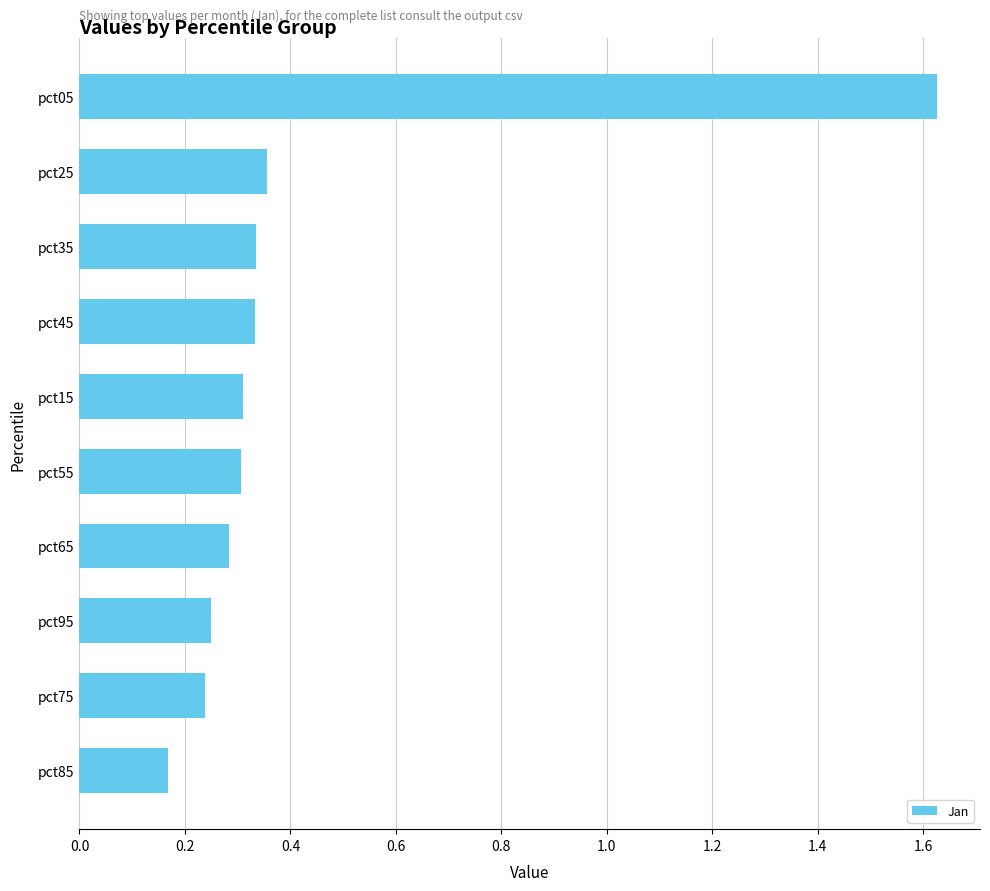

What is the difference between the maximum and minimum values?

1.5